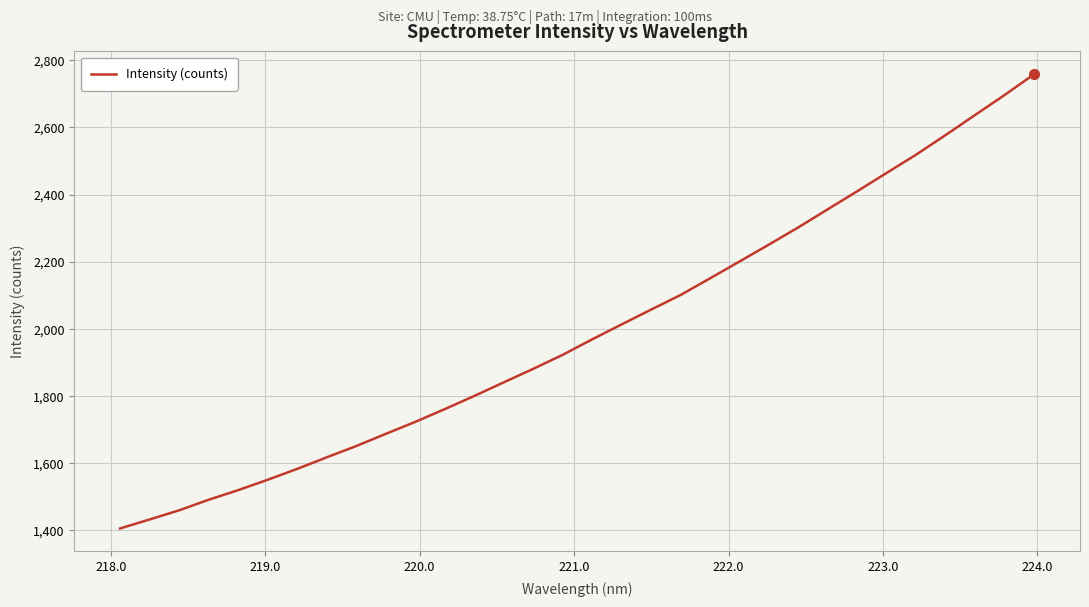

What is the greatest value displayed?

2759.1